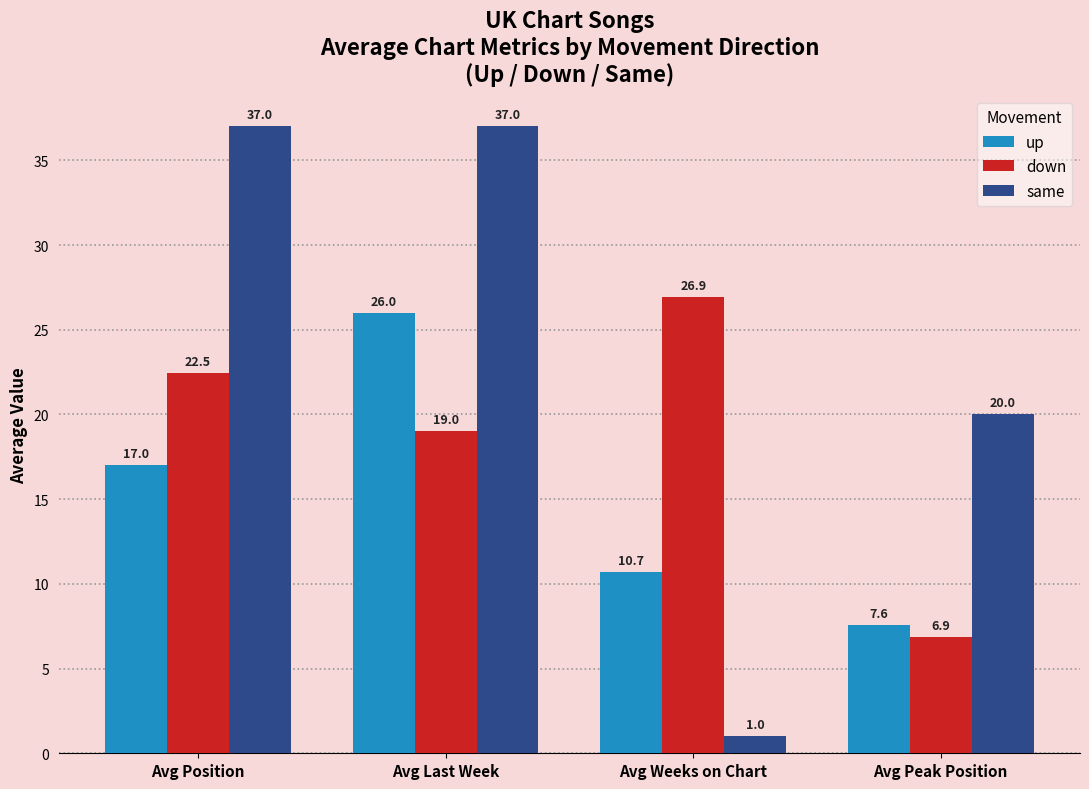

Reading left to right, extract all data points from this chart.

up: 17.0	26.0	10.7	7.6
down: 22.5	19.0	26.9	6.9
same: 37.0	37.0	1.0	20.0